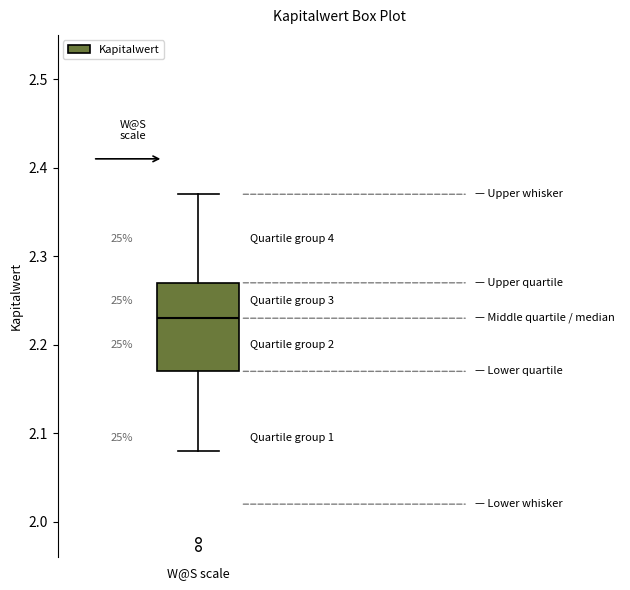

Transcribe this box plot: give where the median line is, the range the box spans, and where the two whiskers end, as read against the y-axis. The values are not printed on the chart, so give them approximately, as read against the axis.

median 2.23, box 2.17 to 2.27, whiskers 2.08 to 2.37